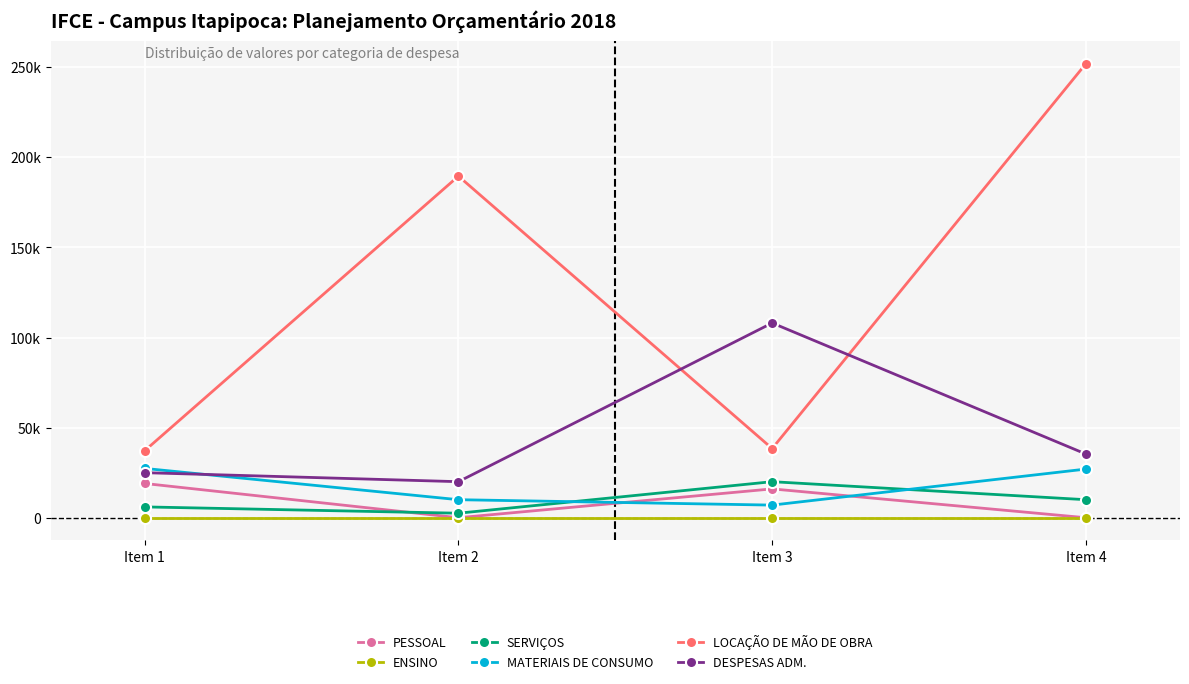

Reading left to right, extract all data points from this chart.

PESSOAL: Item 1=19000.0	Item 2=0.0	Item 3=16000.0	Item 4=0.0
ENSINO: Item 1=0.0	Item 2=0.0	Item 3=0.0	Item 4=0.0
SERVIÇOS: Item 1=6000.0	Item 2=2500.0	Item 3=20000.0	Item 4=10000.0
MATERIAIS DE CONSUMO: Item 1=27360.2	Item 2=10000.0	Item 3=7000.0	Item 4=27000.0
LOCAÇÃO DE MÃO DE OBRA: Item 1=37200.0	Item 2=189600.0	Item 3=38400.0	Item 4=252000.0
DESPESAS ADM.: Item 1=25000.0	Item 2=20000.0	Item 3=108088.4	Item 4=35352.8